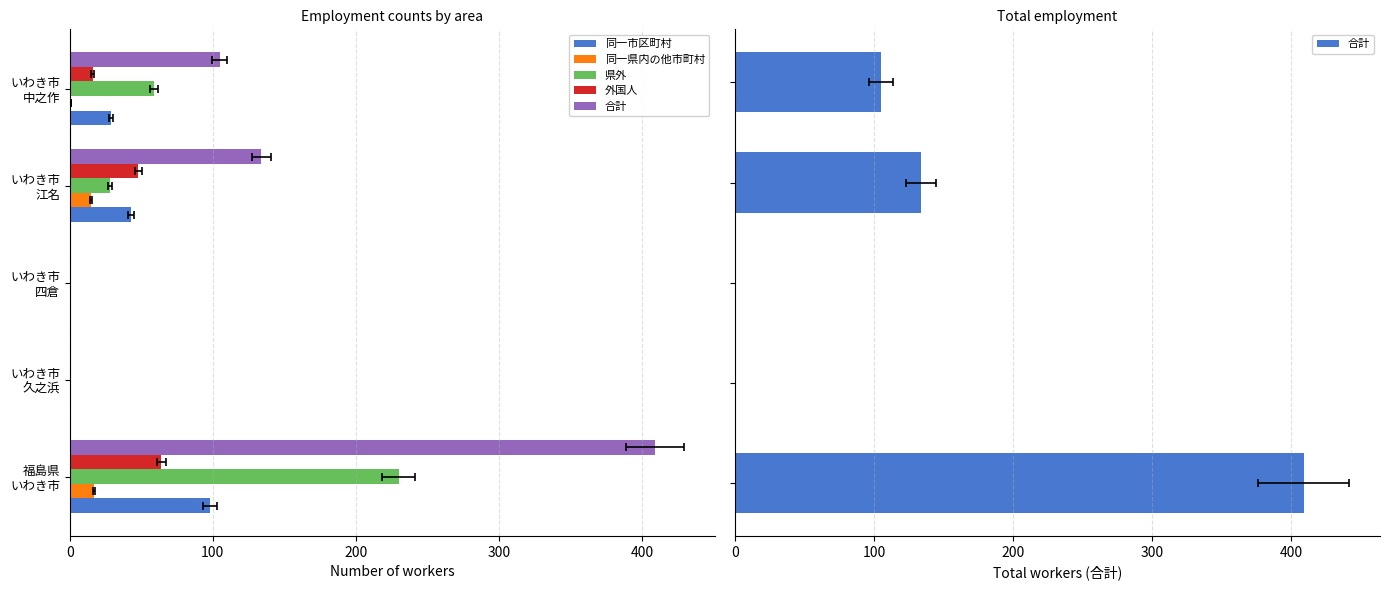

How many data points in 外国人 are above 16?

2